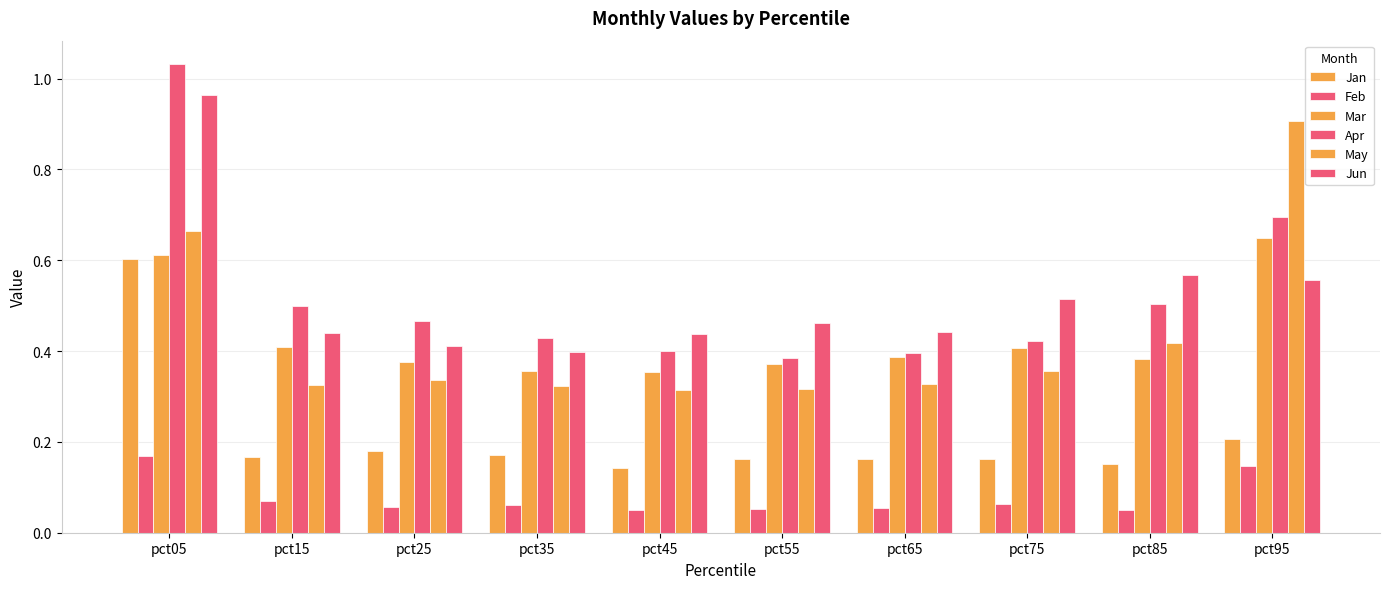

What is the average value of the Feb series?

0.1